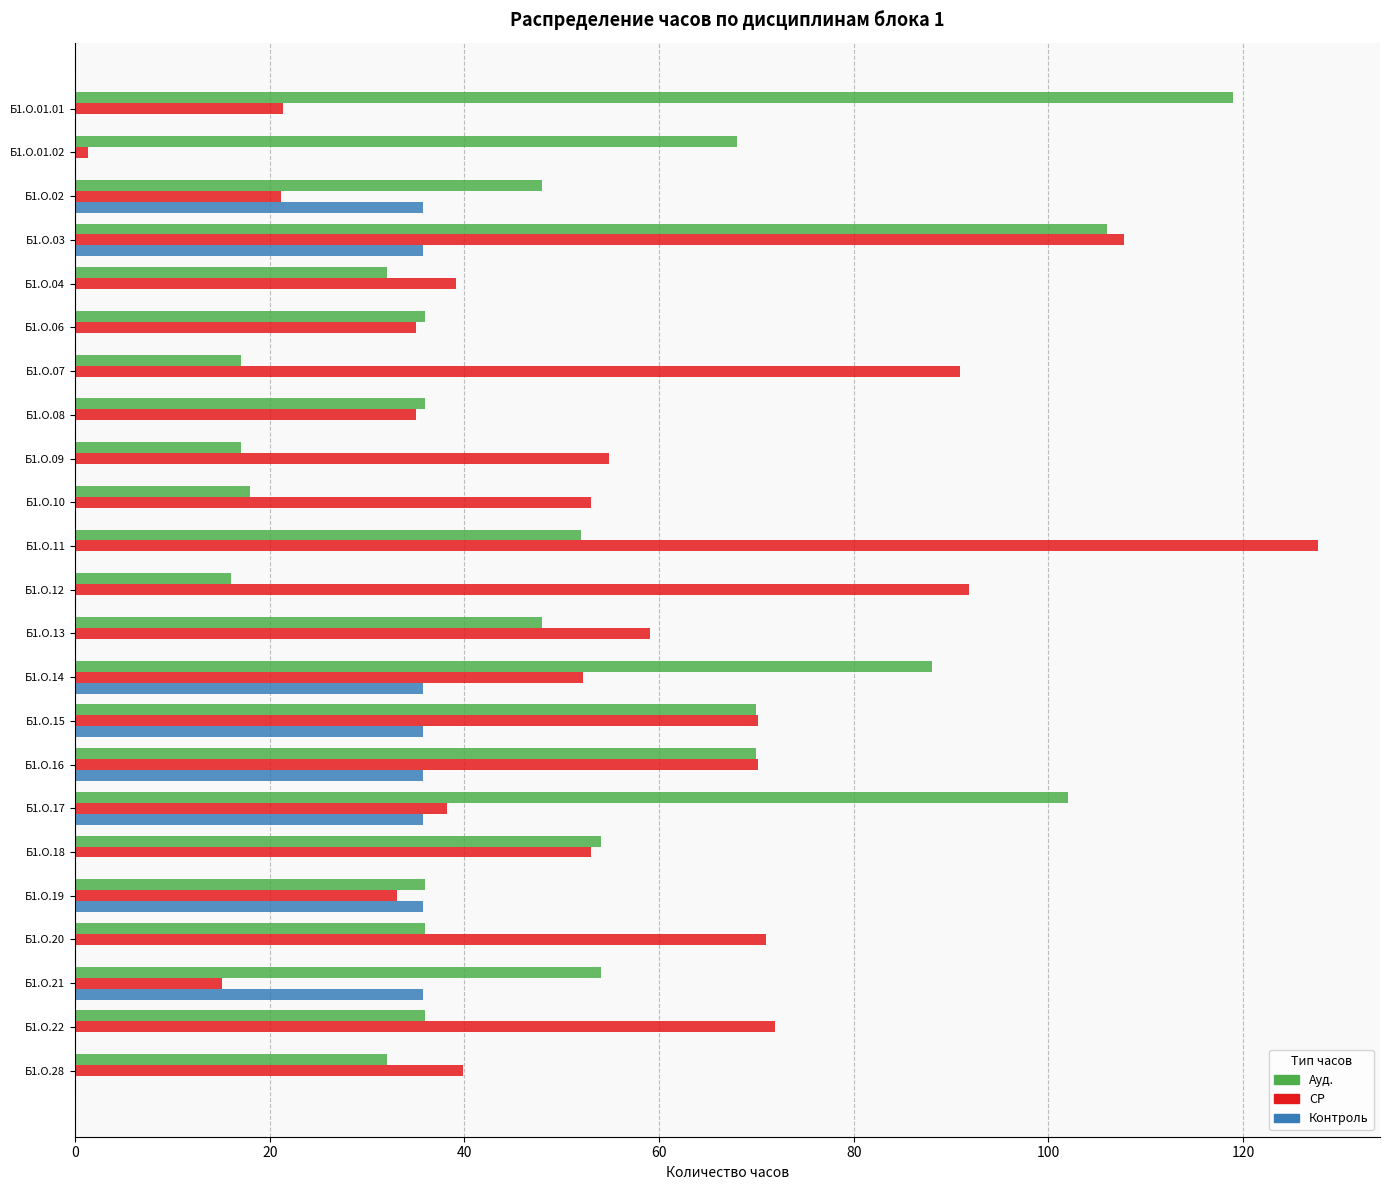

What are all the series names shown in the legend?

Ауд., СР, Контроль